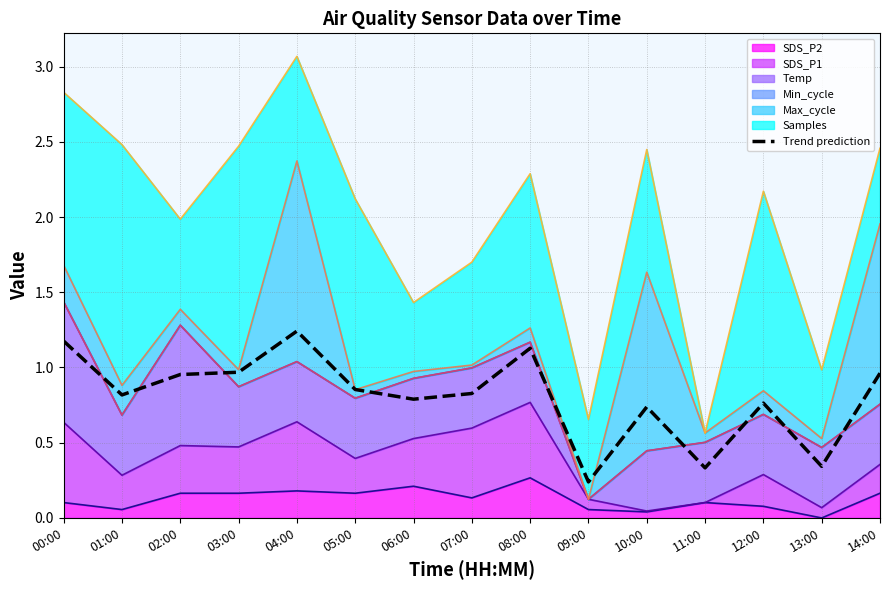

List the labels in order of value, smallest first.

09:00, 11:00, 13:00, 10:00, 12:00, 06:00, 01:00, 07:00, 05:00, 02:00, 14:00, 03:00, 08:00, 00:00, 04:00